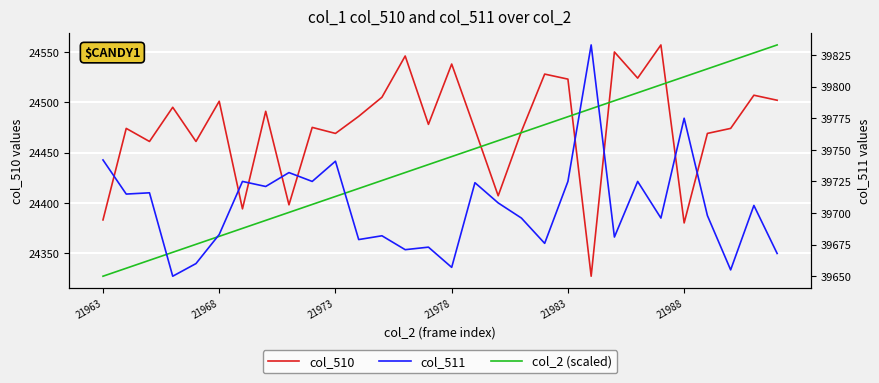

How many distinct data groups are displayed?

3